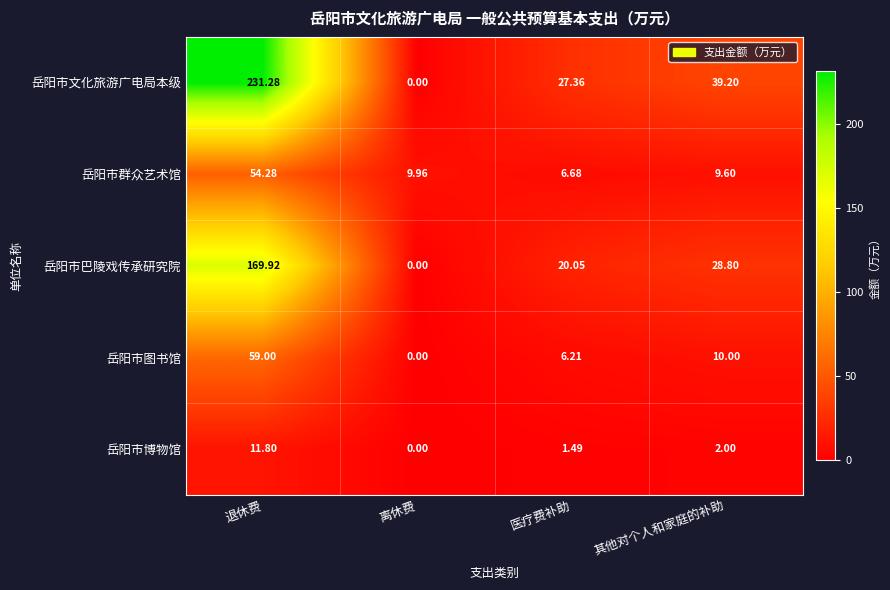

Rank the series at 退休费 from highest to lowest value.

岳阳市文化旅游广电局本级, 岳阳市巴陵戏传承研究院, 岳阳市图书馆, 岳阳市群众艺术馆, 岳阳市博物馆